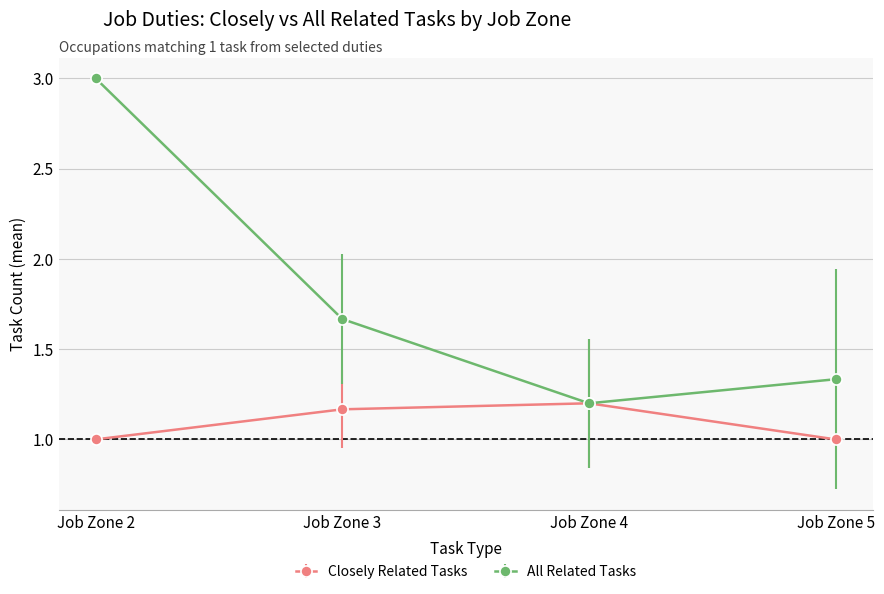

Rank the categories by All Related Tasks value from highest to lowest.

Job Zone 2, Job Zone 3, Job Zone 5, Job Zone 4